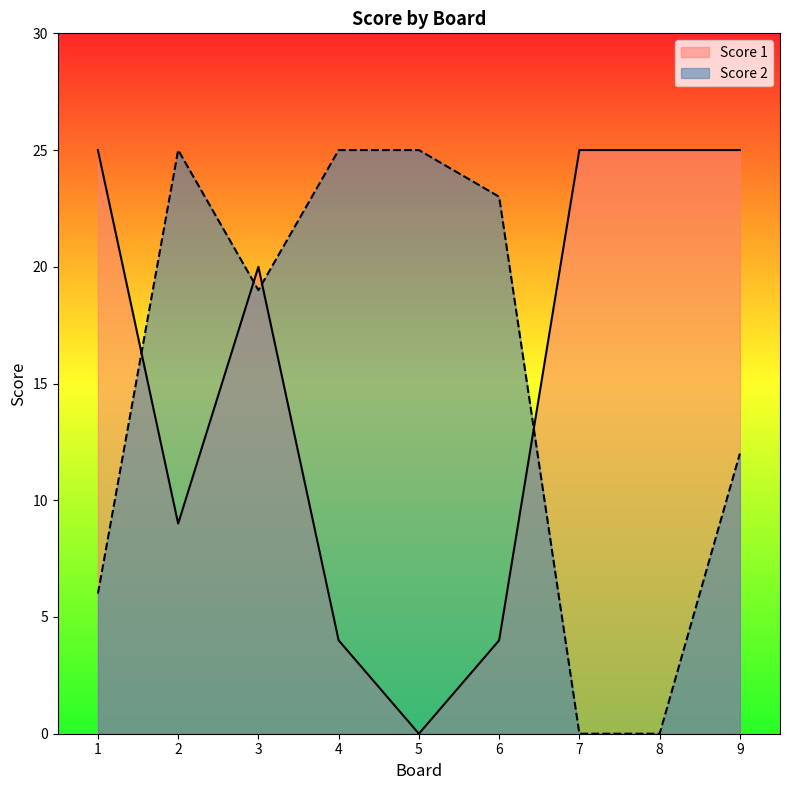

How many series are shown in this chart?

2